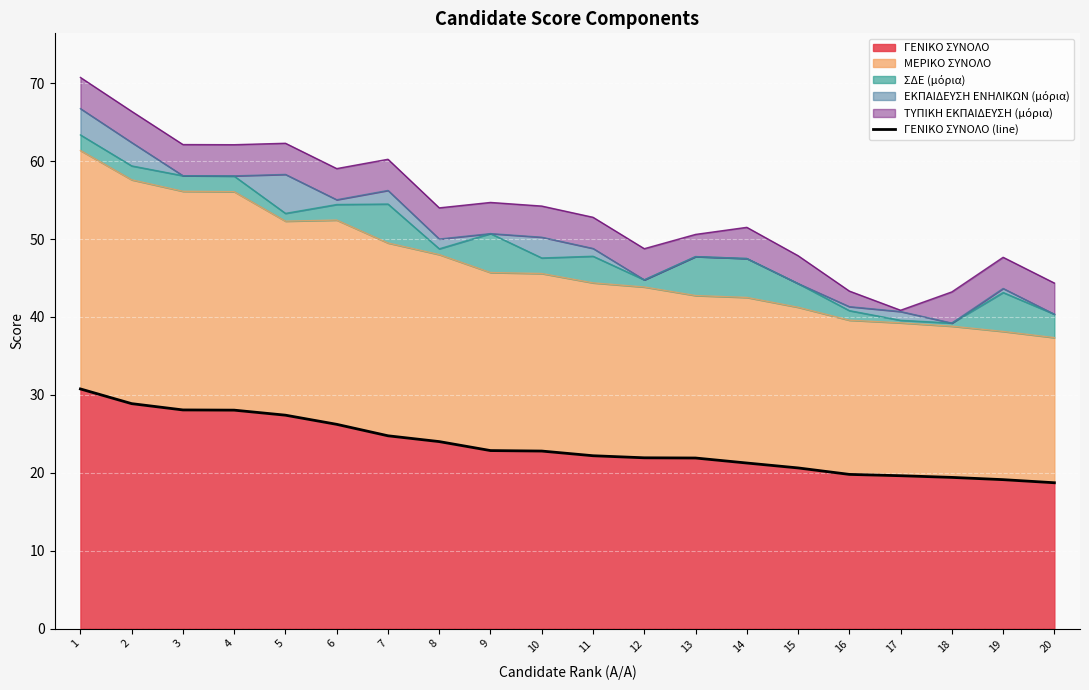

What is the average value?

23.4